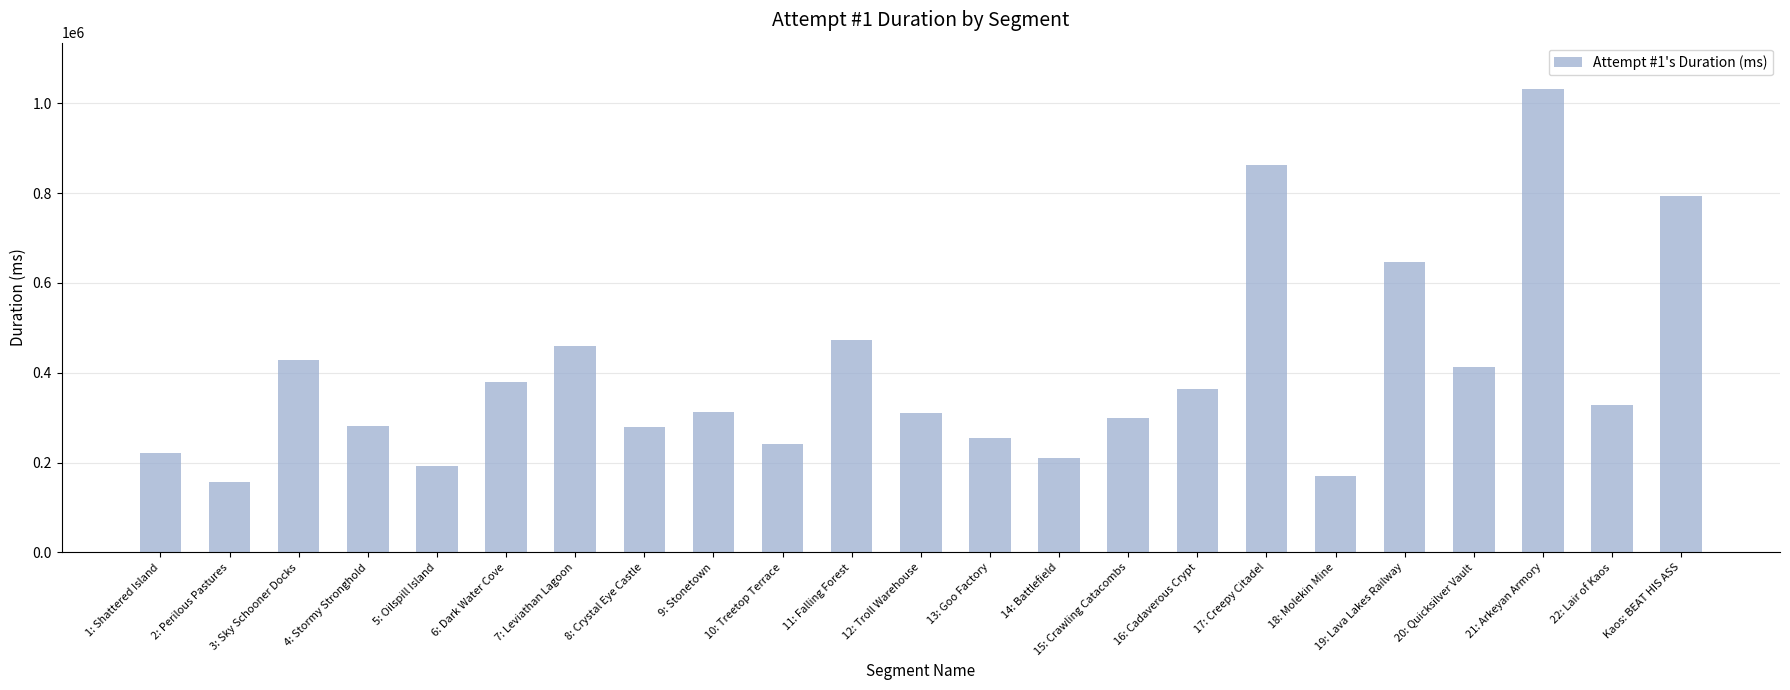

What is the difference between the maximum and second lowest values?

861199